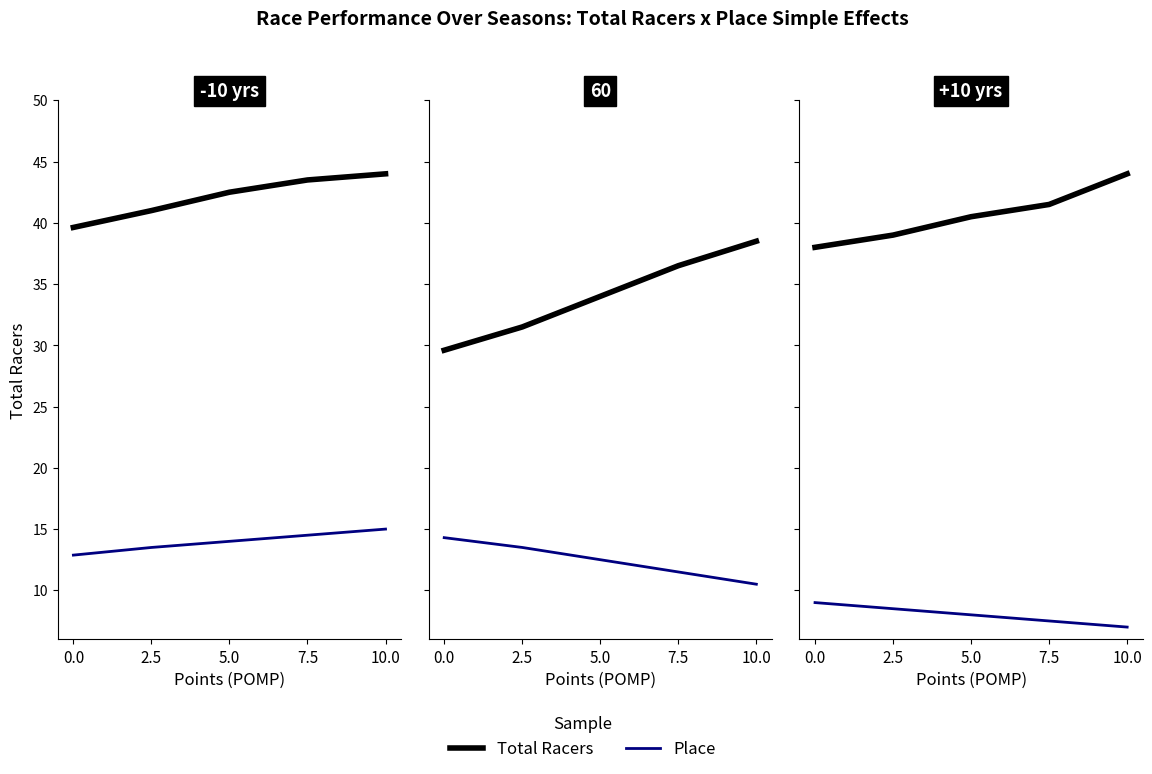

What is the value of the Place point at the 4th from the left?

7.5